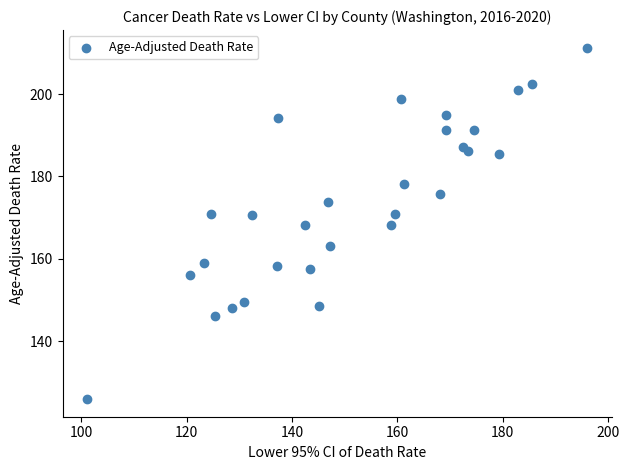

What is the range of Y values (max minus min)?

85.4